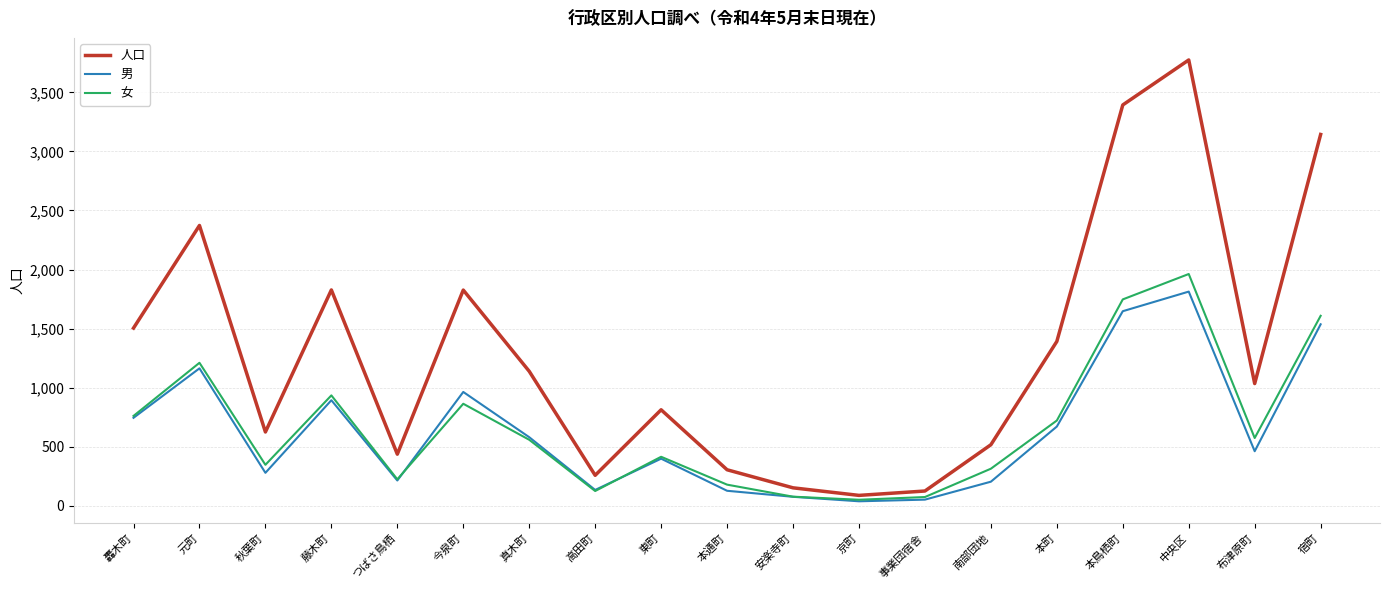

Is this an area chart (filled region under the line)?

No